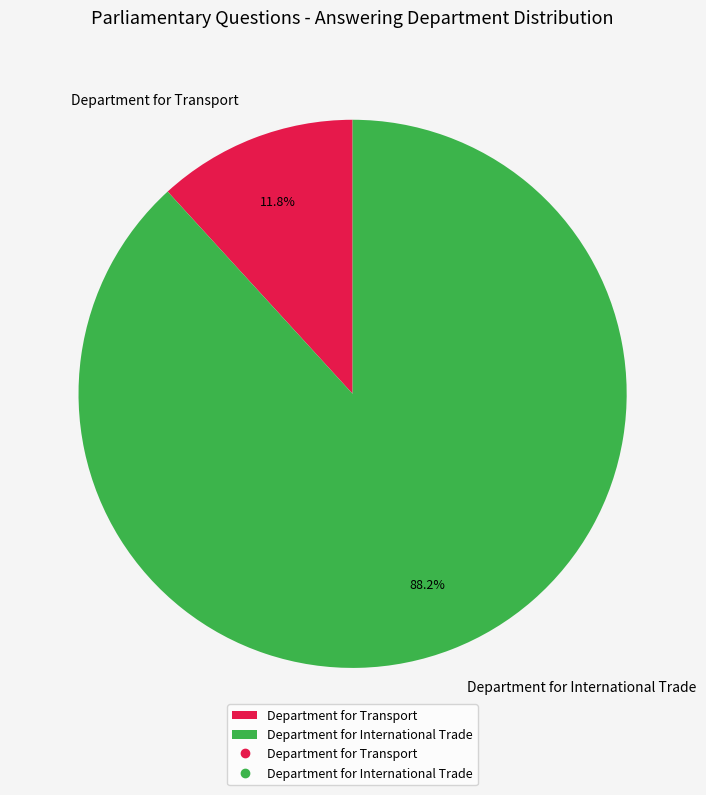

What is the ratio of the value at Department for International Trade to the value at Department for Transport?

7.5